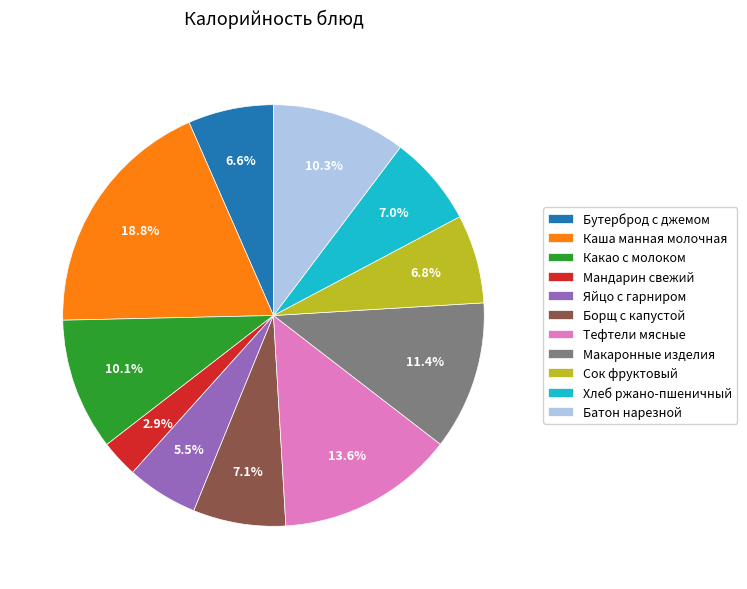

Which slice is the largest?

Каша манная молочная